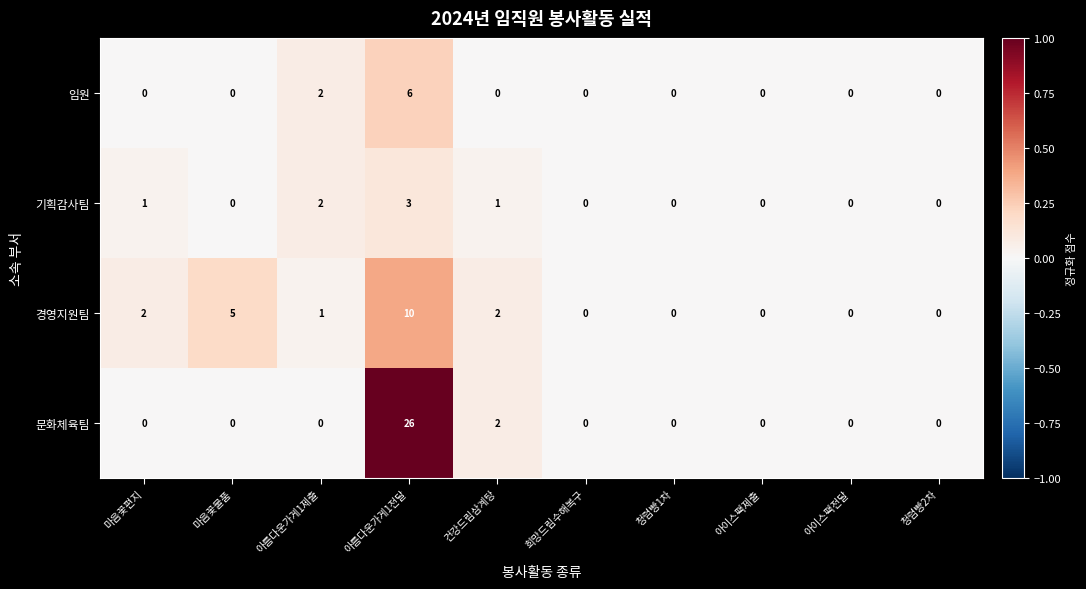

How many 기획감사팀 values are between 0 and 1?

8